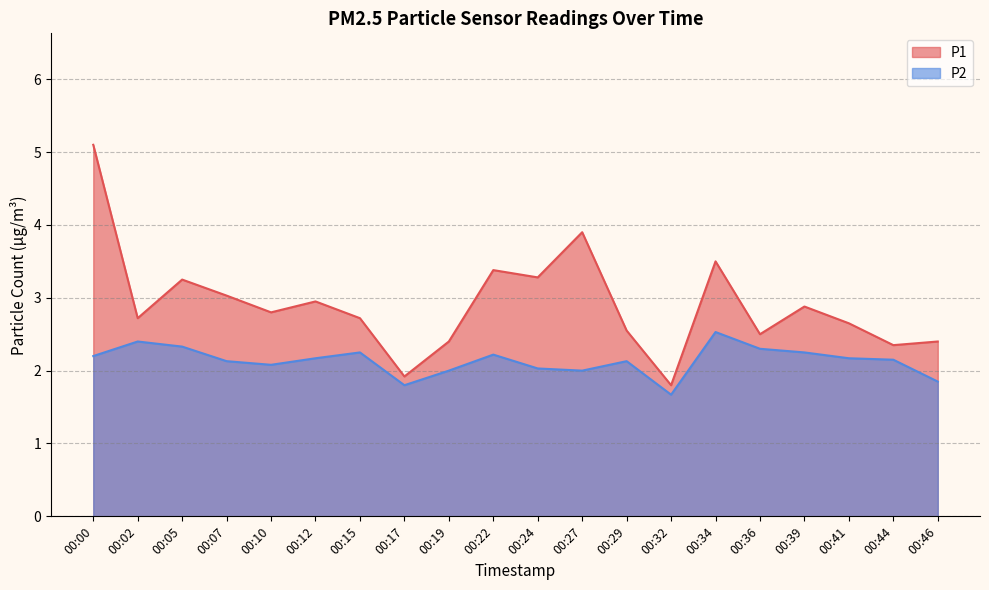

What is the value of the P2 point at the 16th from the left?

2.3